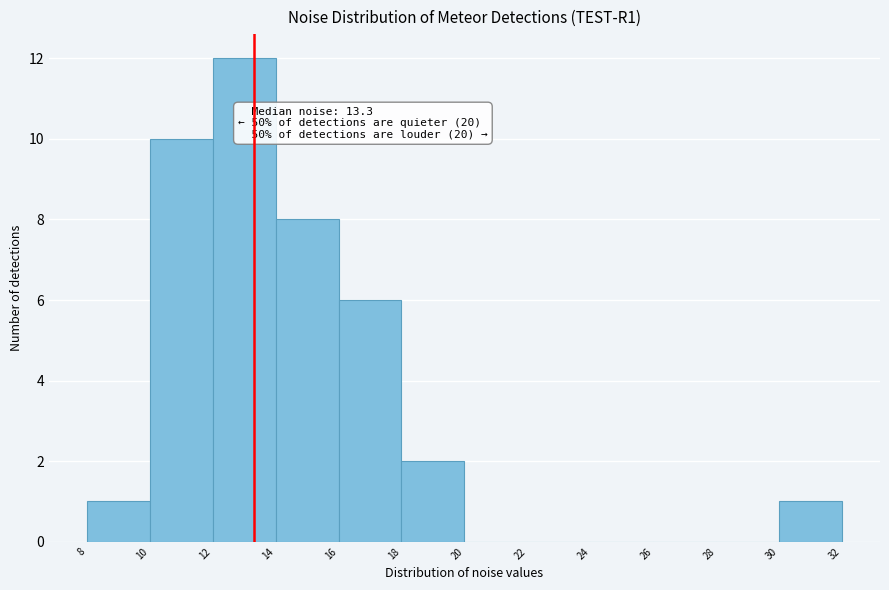

Over which range of the x-axis is the bar tallest?

12 to 14